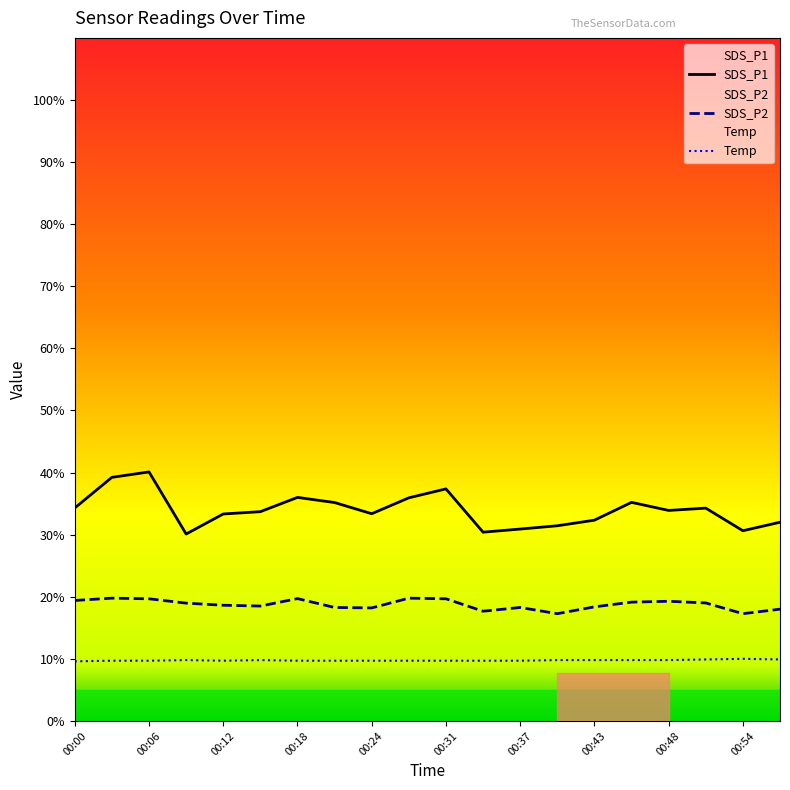

Where is SDS_P1 nearest to the value 35?

00:21